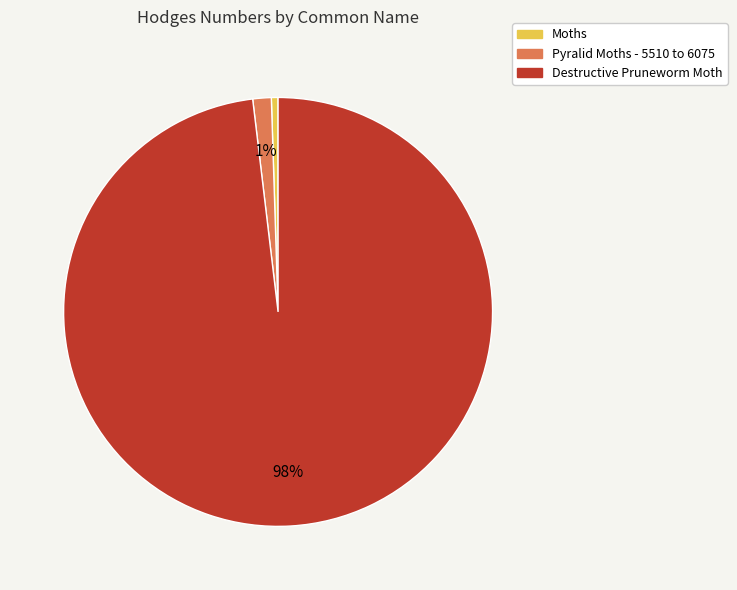

To the nearest percent, what percentage of the pie is Destructive Pruneworm Moth?

98%